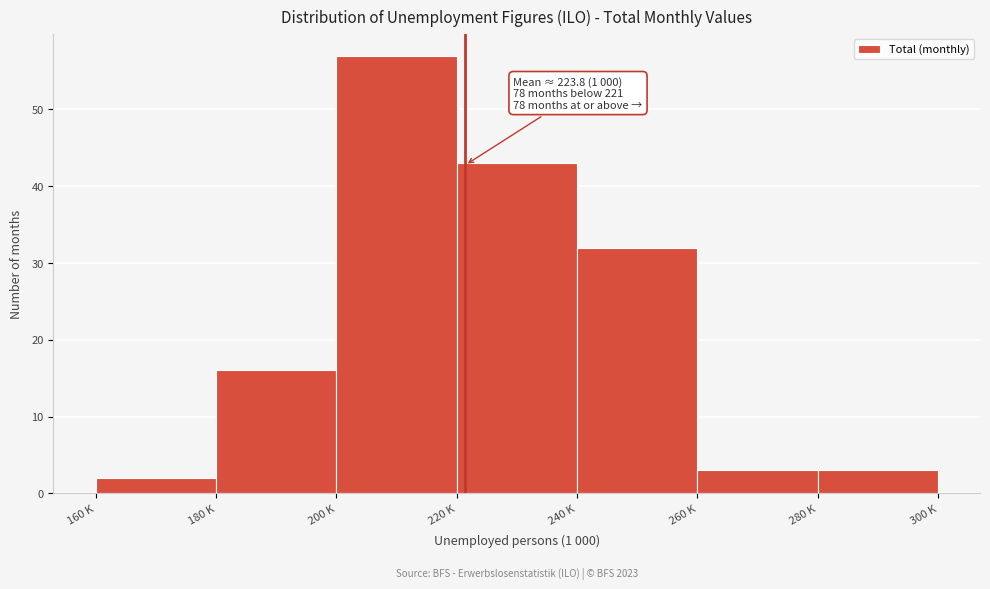

Reading left to right, what are all the values shown in this chart?

160 K=2	180 K=16	200 K=57	220 K=43	240 K=32	260 K=3	280 K=3